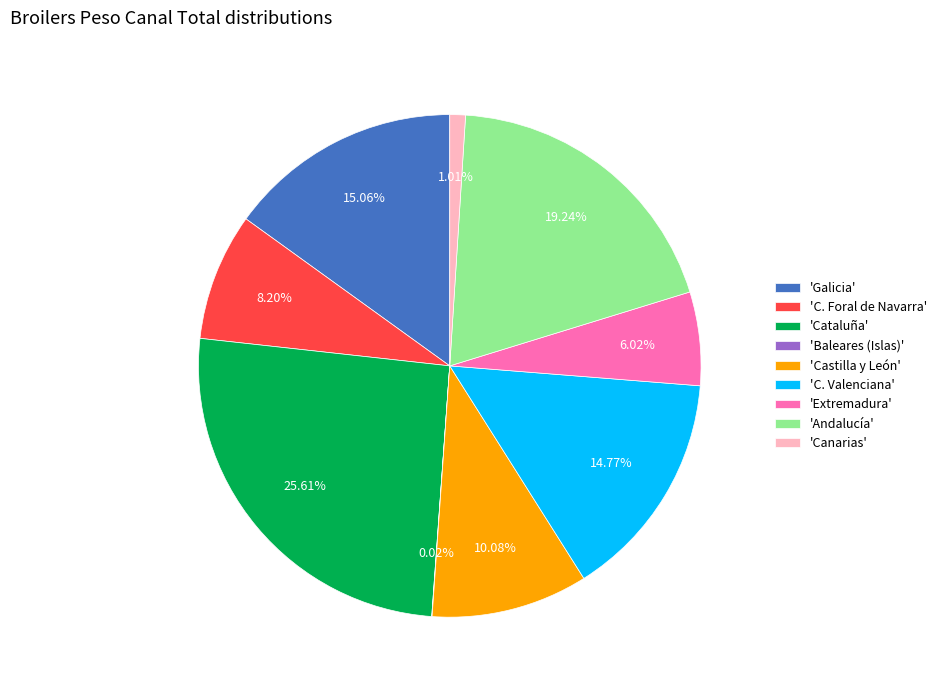

What is the largest slice in the pie chart?

'Cataluña'